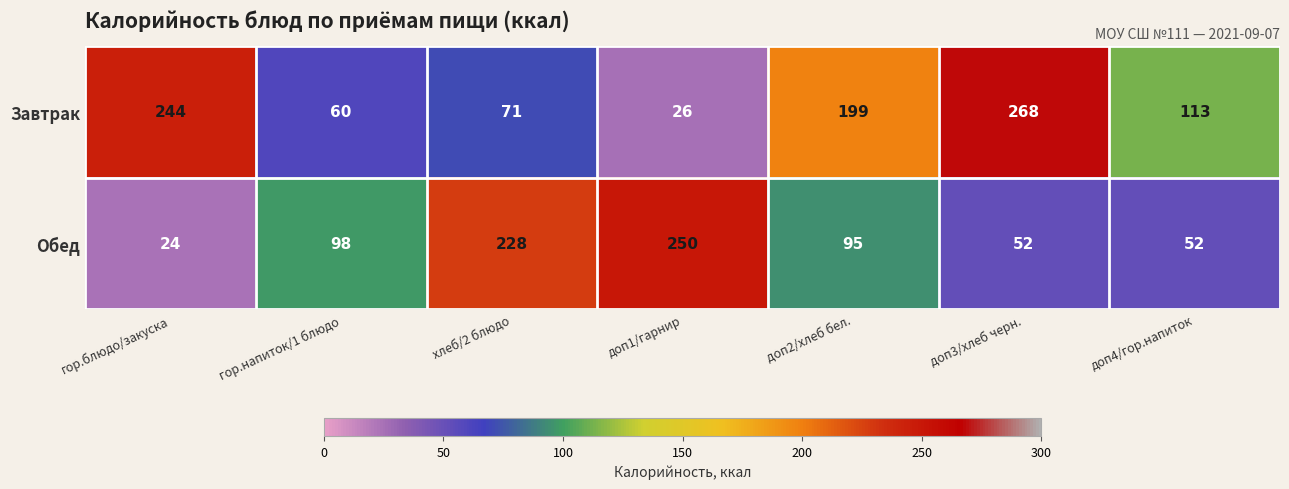

At which category is the sum across all series the highest?

доп3/хлеб черн.